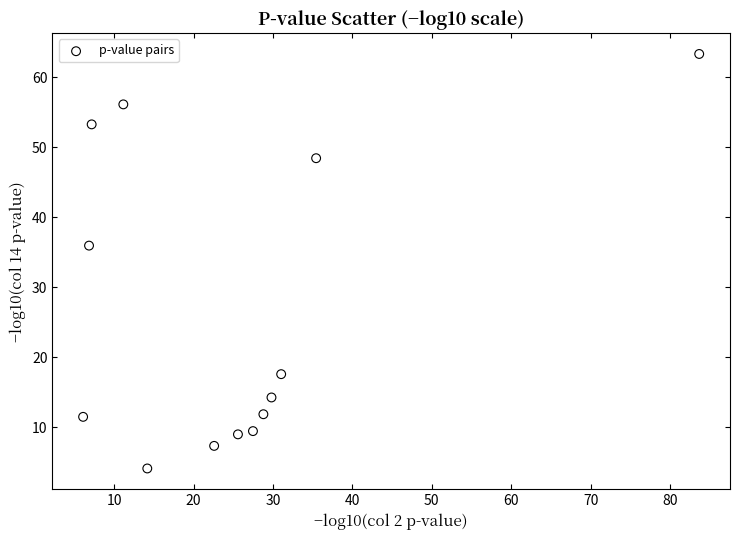

What is the range of Y values (max minus min)?

59.2